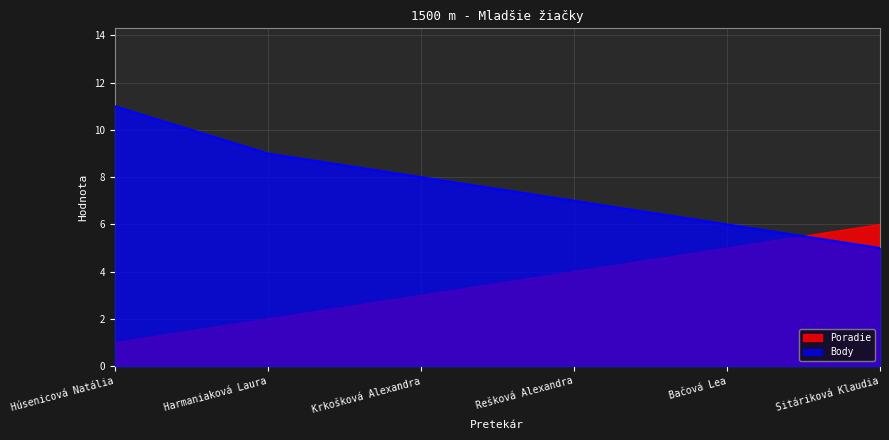

Between Harmaniaková Laura and Bačová Lea, which series saw the biggest shift?

Poradie